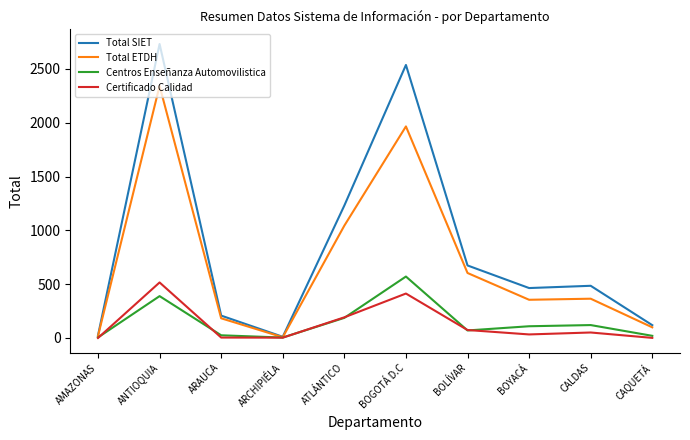

At which label does Certificado Calidad reach its peak?

ANTIOQUIA